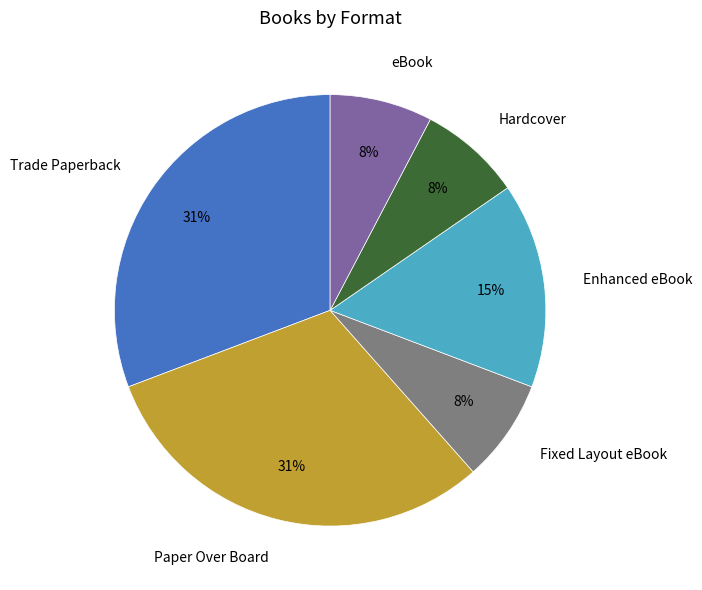

Approximately how many times larger is the value at Fixed Layout eBook compared to Enhanced eBook?

0.5